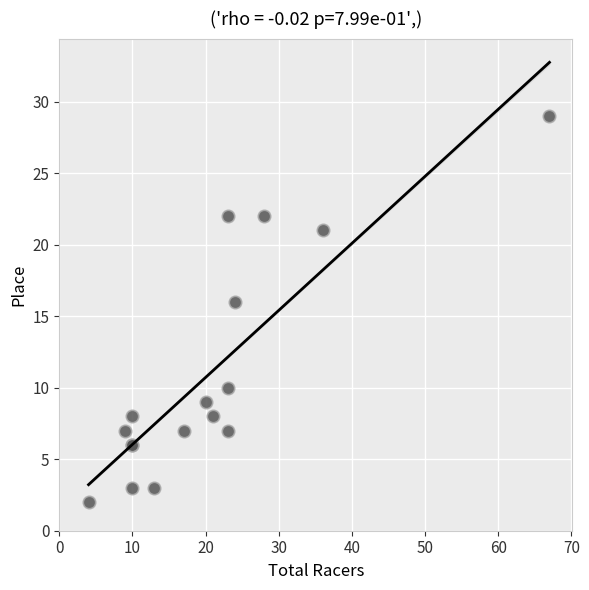

What Y value in the scatter plot is closest to 15?

16